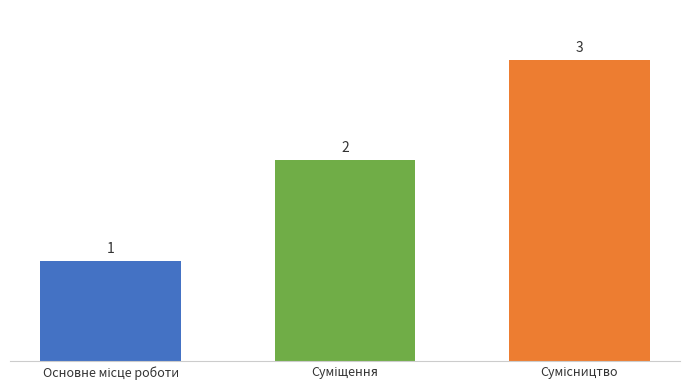

How many values are between 1 and 3?

3